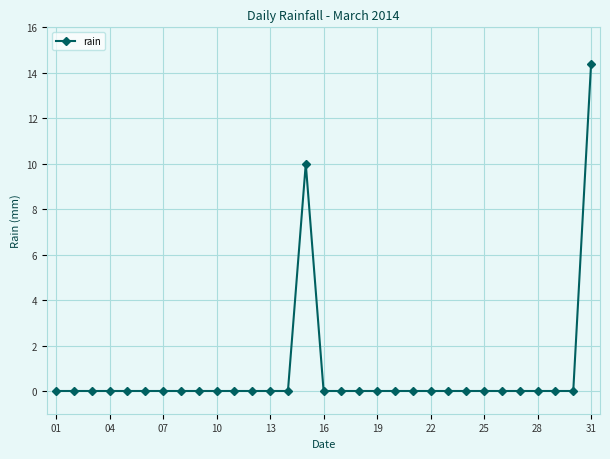

What is the greatest value displayed?

14.4